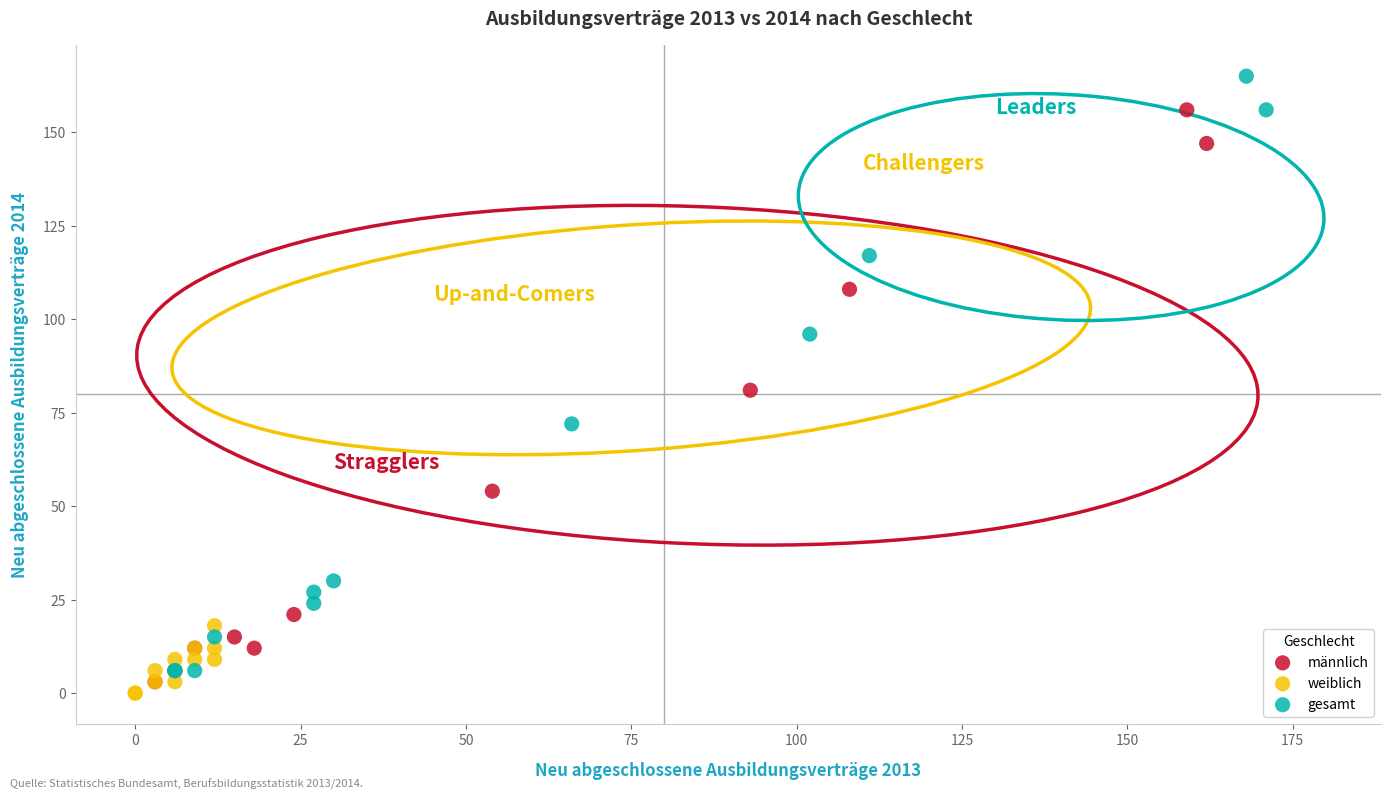

Which series has the widest spread of Y values?

gesamt